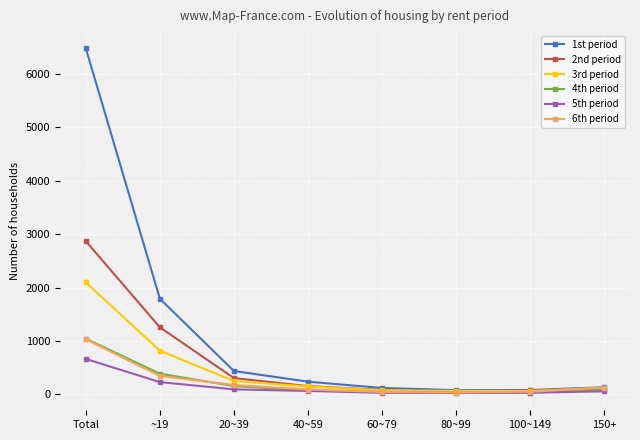

What is the label of the 1st point from the left?

Total